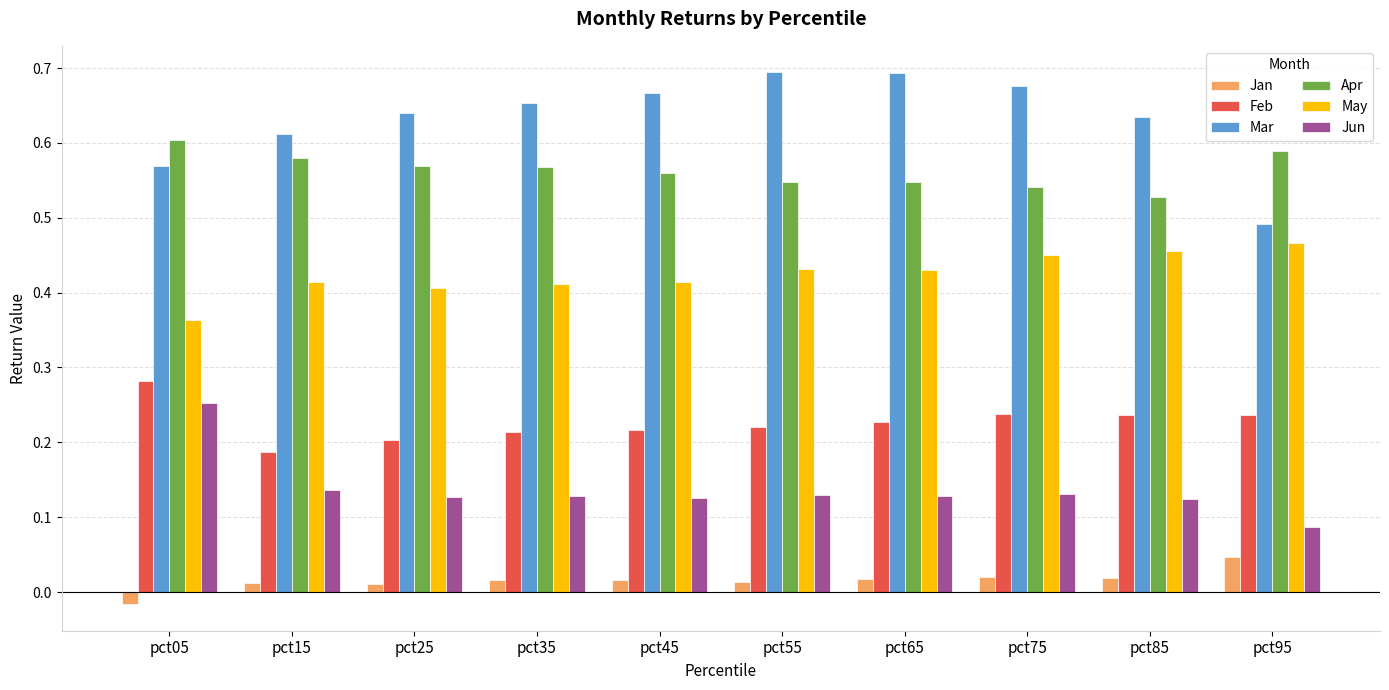

Rank the series at pct75 from lowest to highest value.

Jan, Jun, Feb, May, Apr, Mar